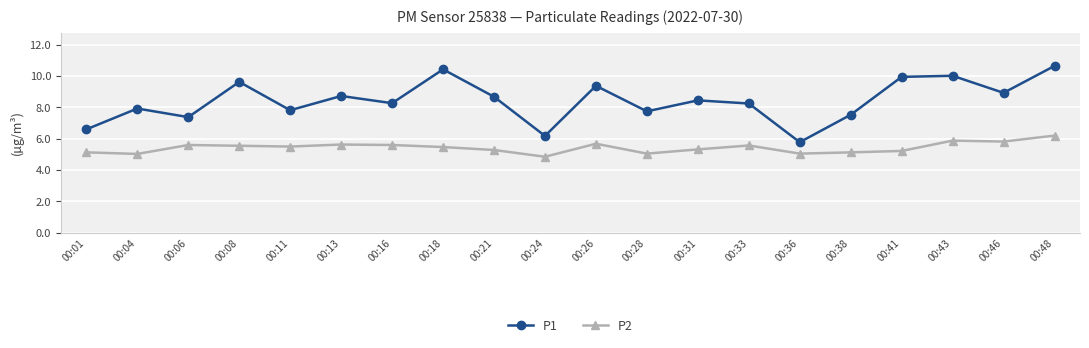

What are all the series names shown in the legend?

P1, P2